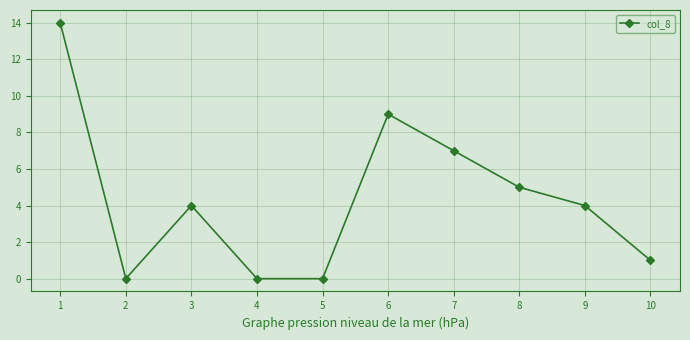

Does the chart display data point markers on the line(s)?

Yes